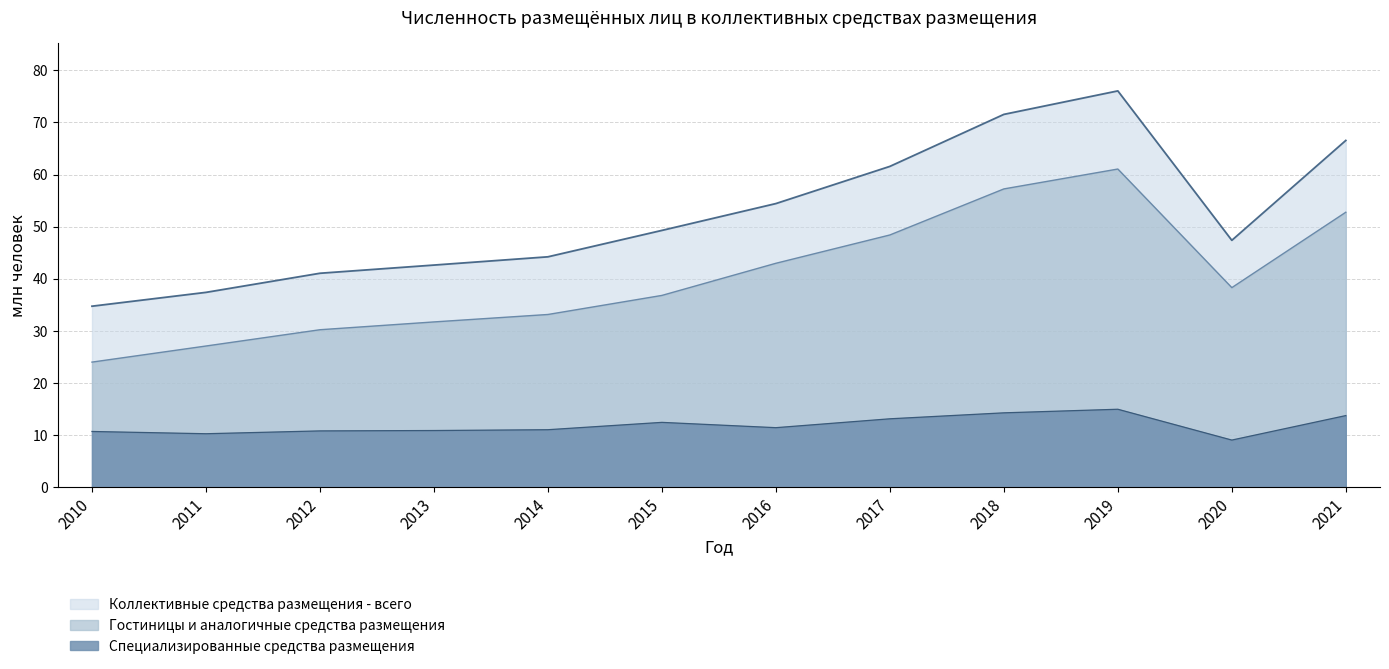

Rank the categories by Специализированные средства размещения value from lowest to highest.

2020, 2011, 2010, 2012, 2013, 2014, 2016, 2015, 2017, 2021, 2018, 2019